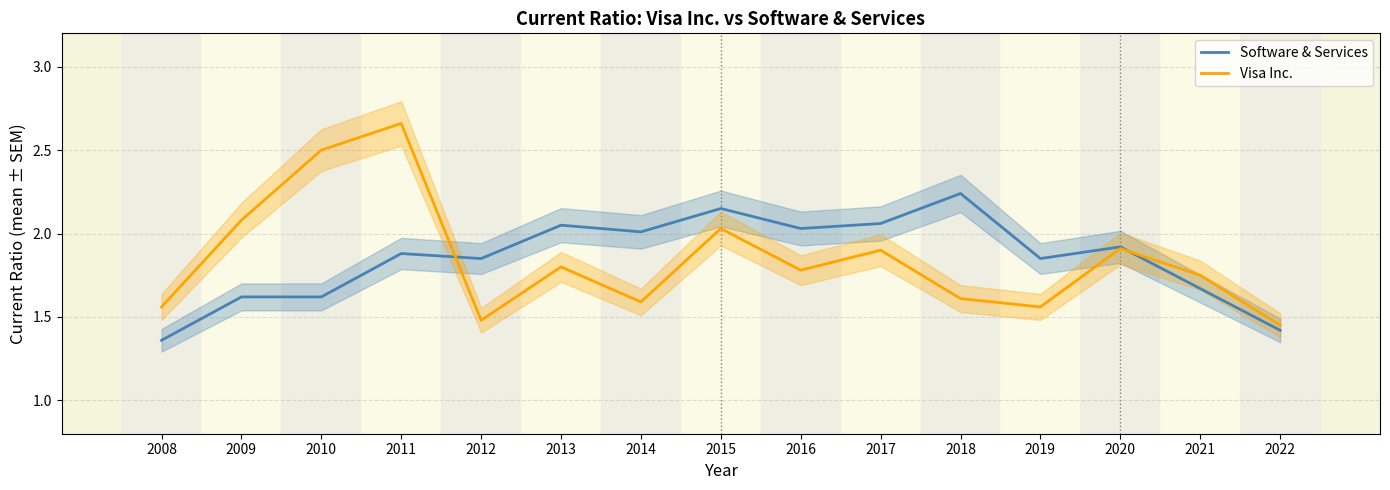

How many interior local peaks does the Visa Inc. series have?

5